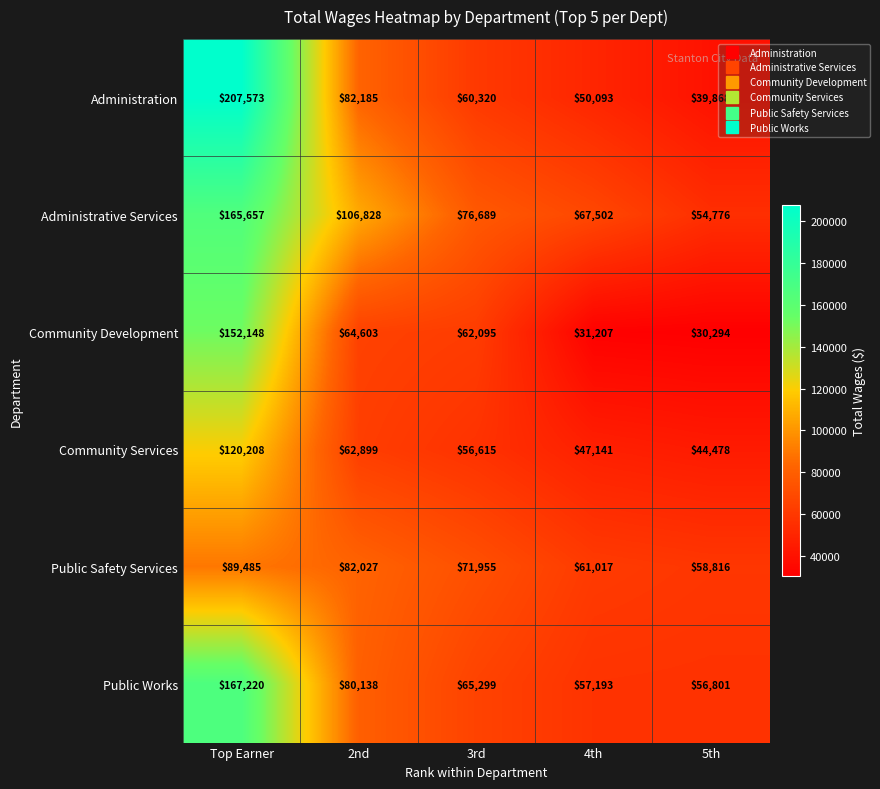

Rank the series at 2nd from lowest to highest value.

Community Services, Community Development, Public Works, Public Safety Services, Administration, Administrative Services